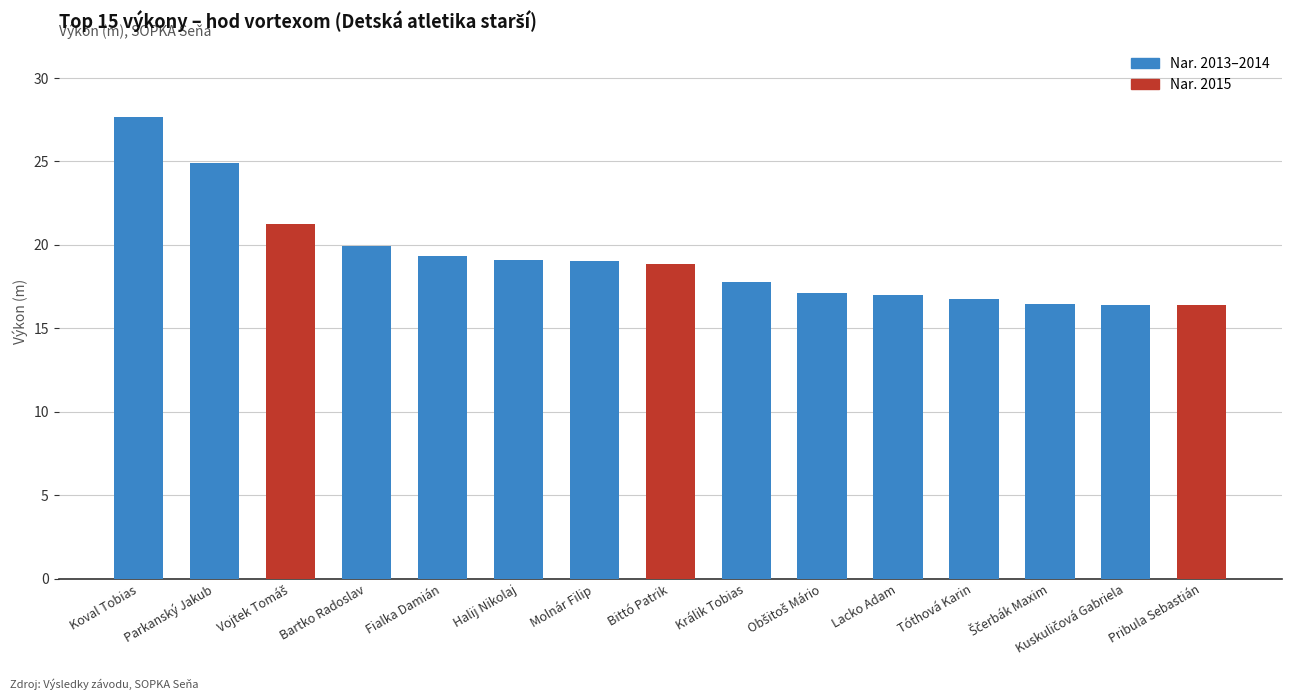

How many bars are there in total?

15